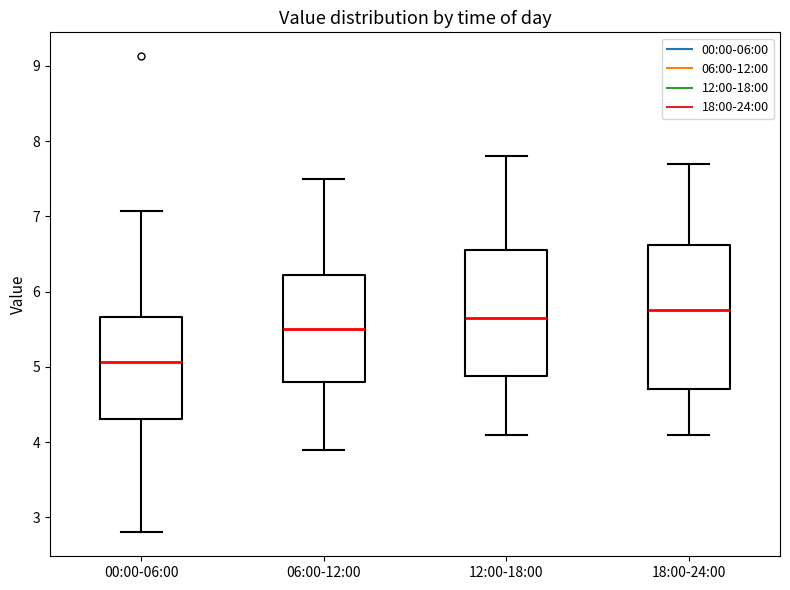

Reading left to right, transcribe this box plot: for each box, give where its median line is, the range the box spans, and where its two whiskers end, as read against the y-axis. The values are not printed on the chart, so give them approximately, as read against the axis.

00:00-06:00: median 5.1, box 4.3 to 5.7, whiskers 2.8 to 7.1
06:00-12:00: median 5.5, box 4.8 to 6.2, whiskers 3.9 to 7.5
12:00-18:00: median 5.7, box 4.9 to 6.6, whiskers 4.1 to 7.8
18:00-24:00: median 5.8, box 4.7 to 6.6, whiskers 4.1 to 7.7